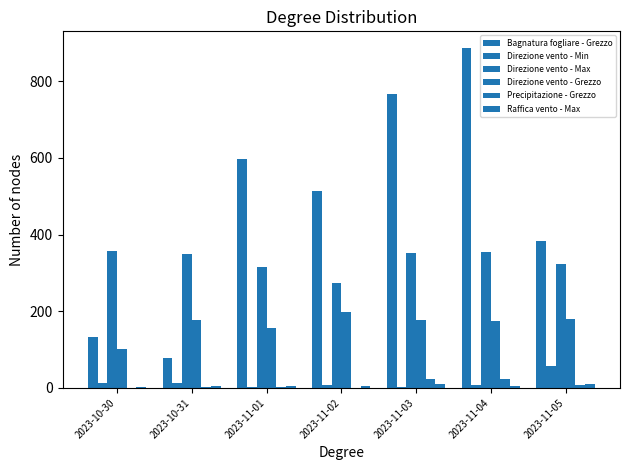

How many categories are shown in the chart?

7